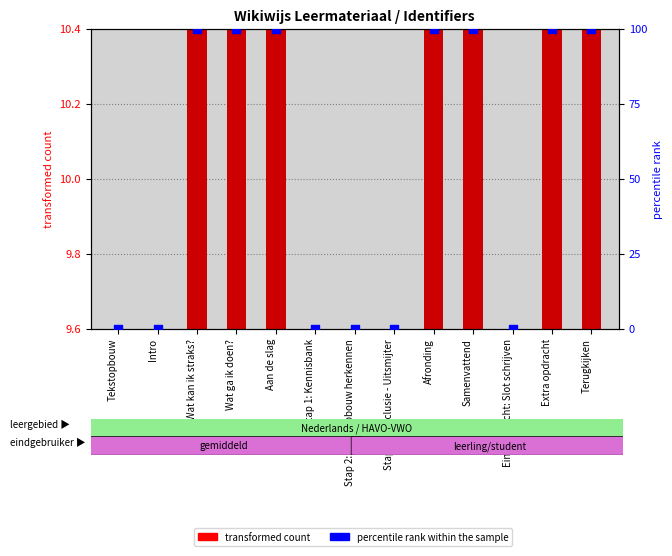

At how many categories does at least one series exceed 96?

7